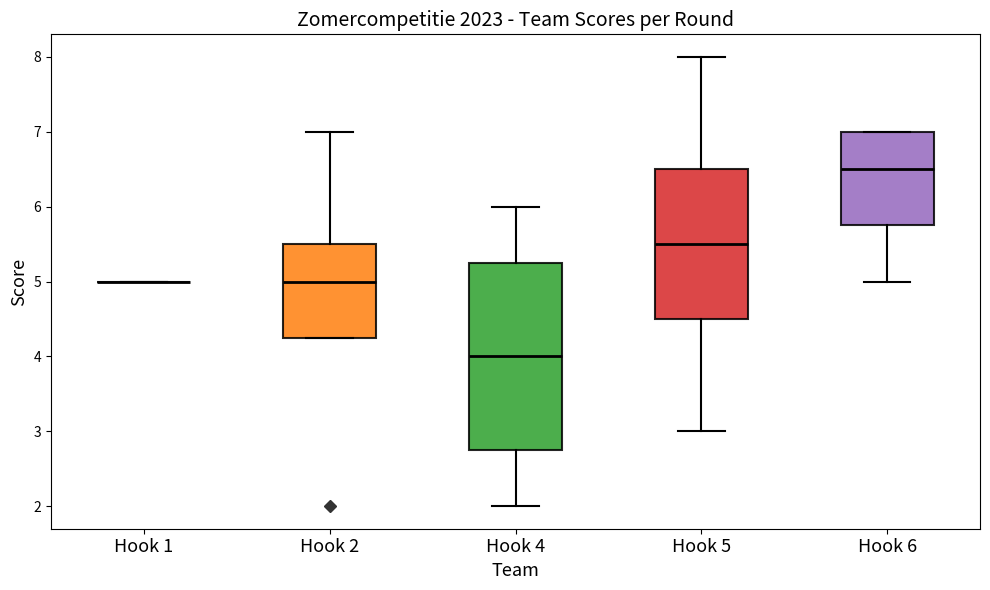

Reading left to right, transcribe this box plot: for each box, give where its median line is, the range the box spans, and where its two whiskers end, as read against the y-axis. The values are not printed on the chart, so give them approximately, as read against the axis.

Hook 1: box collapsed to a line at 5.0, whiskers 5.0 to 5.0
Hook 2: median 5.0, box 4.3 to 5.5, whiskers 4.3 to 7.0
Hook 4: median 4.0, box 2.8 to 5.3, whiskers 2.0 to 6.0
Hook 5: median 5.5, box 4.5 to 6.5, whiskers 3.0 to 8.0
Hook 6: median 6.5, box 5.8 to 7.0, whiskers 5.0 to 7.0